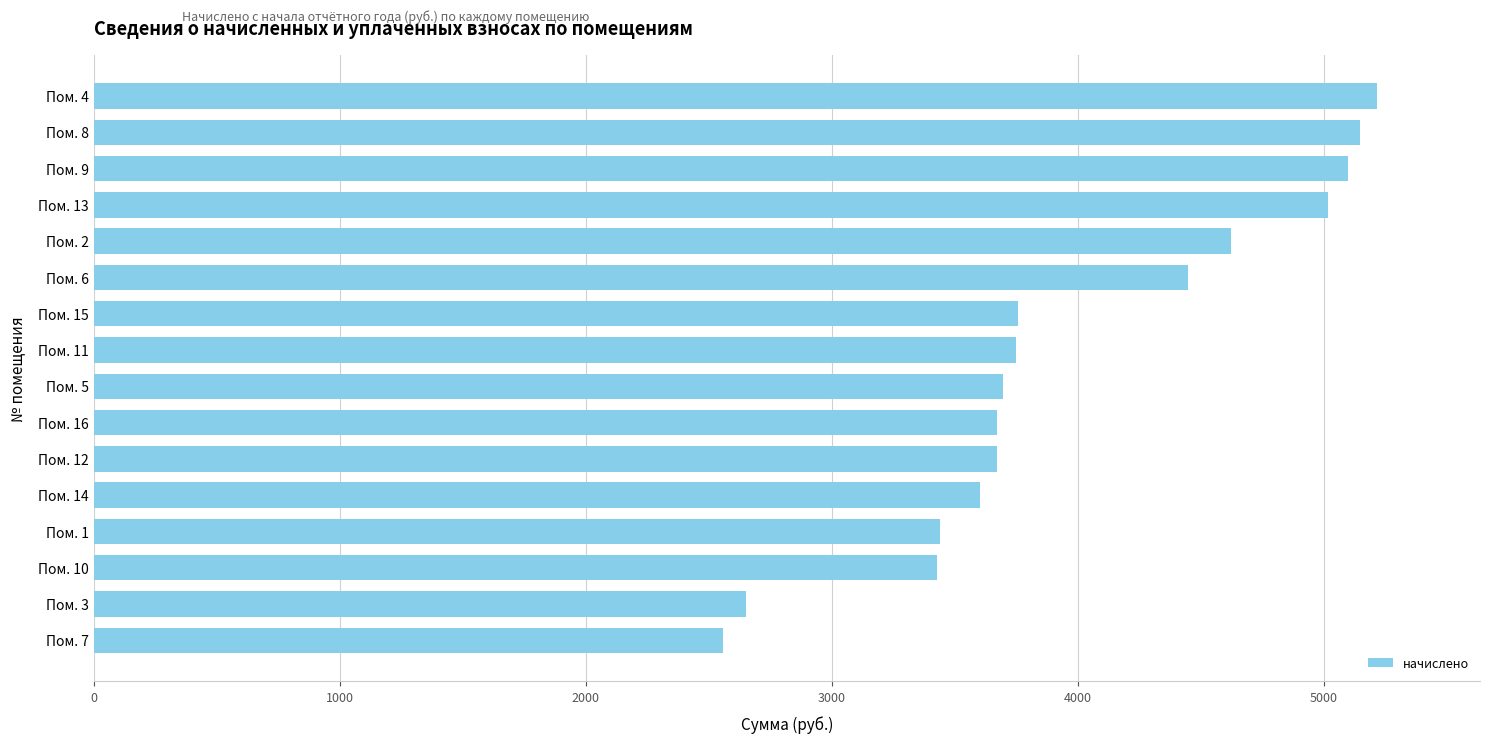

What is the smallest value displayed?

2557.4